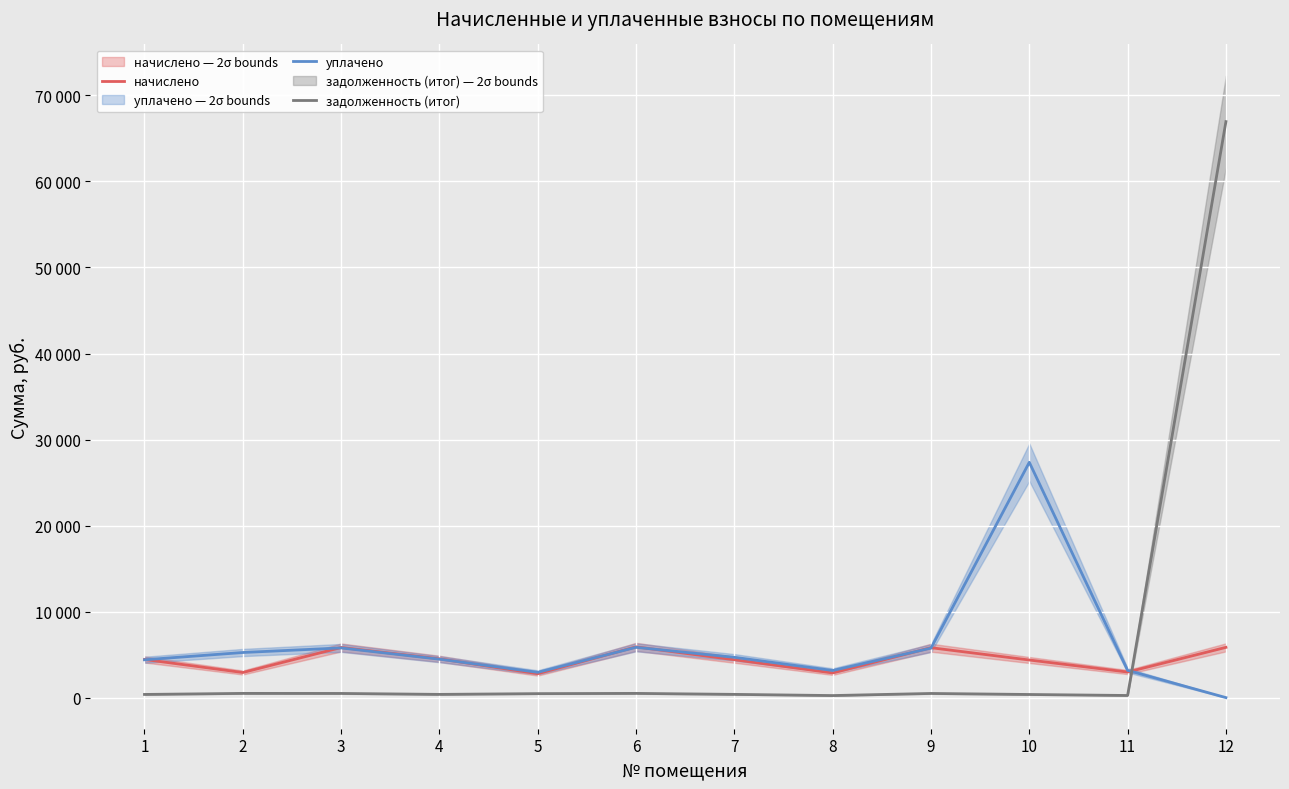

The value of уплачено at 9 is 8600.4. True or false?

False